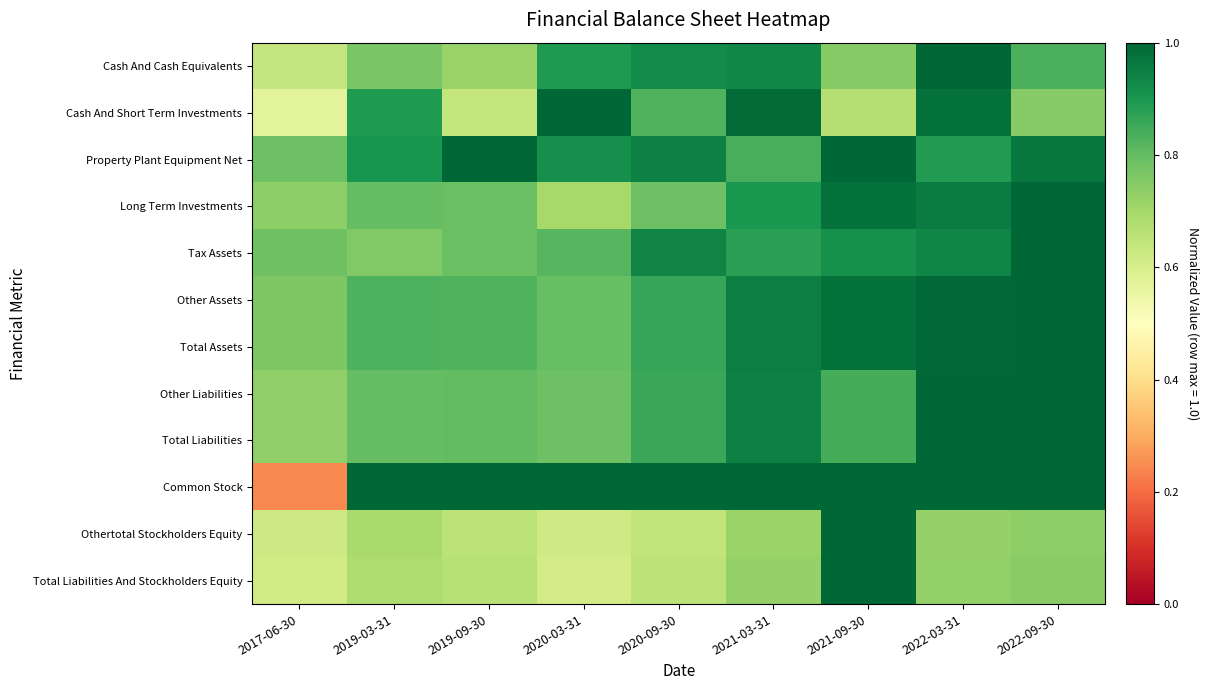

Reading left to right, extract all data points from this chart.

Cash And Cash Equivalents: 2017-06-30=0.6	2019-03-31=0.8	2019-09-30=0.7	2020-03-31=0.9	2020-09-30=0.9	2021-03-31=0.9	2021-09-30=0.7	2022-03-31=1.0	2022-09-30=0.8
Cash And Short Term Investments: 2017-06-30=0.6	2019-03-31=0.9	2019-09-30=0.6	2020-03-31=1.0	2020-09-30=0.8	2021-03-31=1.0	2021-09-30=0.7	2022-03-31=1.0	2022-09-30=0.7
Property Plant Equipment Net: 2017-06-30=0.8	2019-03-31=0.9	2019-09-30=1.0	2020-03-31=0.9	2020-09-30=0.9	2021-03-31=0.8	2021-09-30=1.0	2022-03-31=0.9	2022-09-30=1.0
Long Term Investments: 2017-06-30=0.7	2019-03-31=0.8	2019-09-30=0.8	2020-03-31=0.7	2020-09-30=0.8	2021-03-31=0.9	2021-09-30=1.0	2022-03-31=1.0	2022-09-30=1.0
Tax Assets: 2017-06-30=0.8	2019-03-31=0.8	2019-09-30=0.8	2020-03-31=0.8	2020-09-30=0.9	2021-03-31=0.9	2021-09-30=0.9	2022-03-31=0.9	2022-09-30=1.0
Other Assets: 2017-06-30=0.8	2019-03-31=0.8	2019-09-30=0.8	2020-03-31=0.8	2020-09-30=0.9	2021-03-31=1.0	2021-09-30=1.0	2022-03-31=1.0	2022-09-30=1.0
Total Assets: 2017-06-30=0.8	2019-03-31=0.8	2019-09-30=0.8	2020-03-31=0.8	2020-09-30=0.9	2021-03-31=1.0	2021-09-30=1.0	2022-03-31=1.0	2022-09-30=1.0
Other Liabilities: 2017-06-30=0.7	2019-03-31=0.8	2019-09-30=0.8	2020-03-31=0.8	2020-09-30=0.9	2021-03-31=0.9	2021-09-30=0.8	2022-03-31=1.0	2022-09-30=1.0
Total Liabilities: 2017-06-30=0.7	2019-03-31=0.8	2019-09-30=0.8	2020-03-31=0.8	2020-09-30=0.9	2021-03-31=0.9	2021-09-30=0.8	2022-03-31=1.0	2022-09-30=1.0
Common Stock: 2017-06-30=0.2	2019-03-31=1.0	2019-09-30=1.0	2020-03-31=1.0	2020-09-30=1.0	2021-03-31=1.0	2021-09-30=1.0	2022-03-31=1.0	2022-09-30=1.0
Othertotal Stockholders Equity: 2017-06-30=0.6	2019-03-31=0.7	2019-09-30=0.7	2020-03-31=0.6	2020-09-30=0.6	2021-03-31=0.7	2021-09-30=1.0	2022-03-31=0.7	2022-09-30=0.7
Total Liabilities And Stockholders Equity: 2017-06-30=0.6	2019-03-31=0.7	2019-09-30=0.7	2020-03-31=0.6	2020-09-30=0.7	2021-03-31=0.7	2021-09-30=1.0	2022-03-31=0.7	2022-09-30=0.7